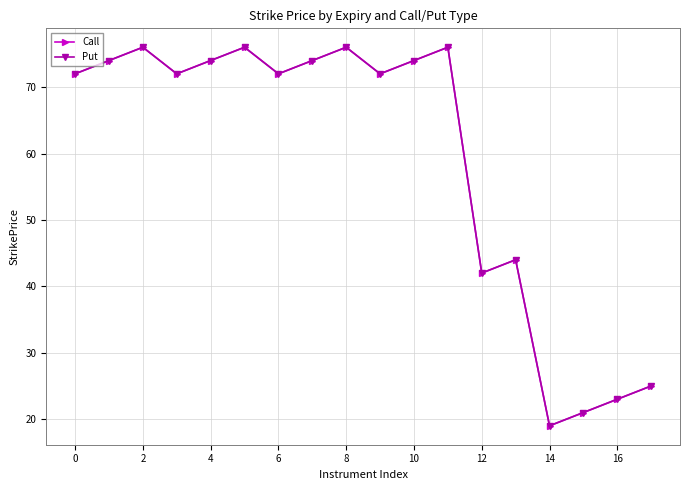

What is the label of the 12th point from the left?

11